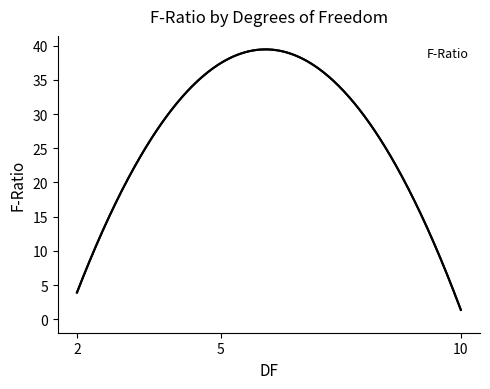

Is it true that the value at 10 is 1.9?

False